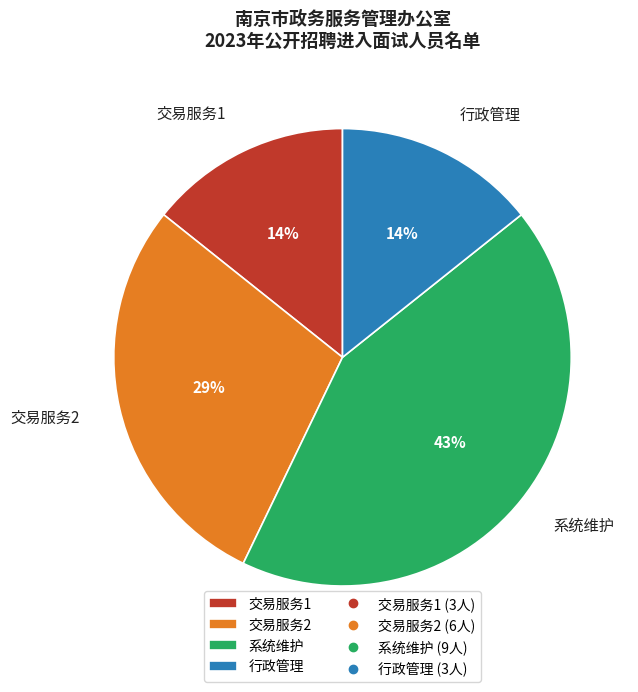

What percentage is the 行政管理 slice, to the nearest percent?

14%